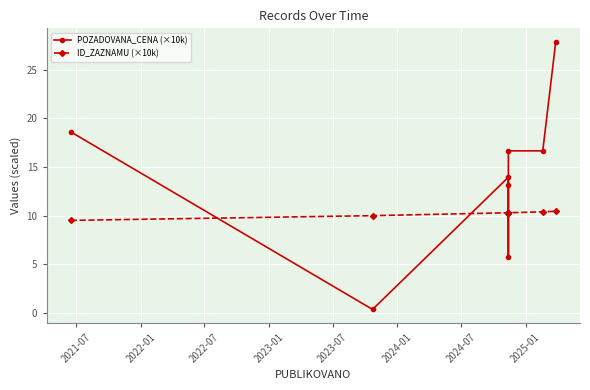

What is the approximate value of ID_ZAZNAMU (×10k) at 2024-07?

10.4